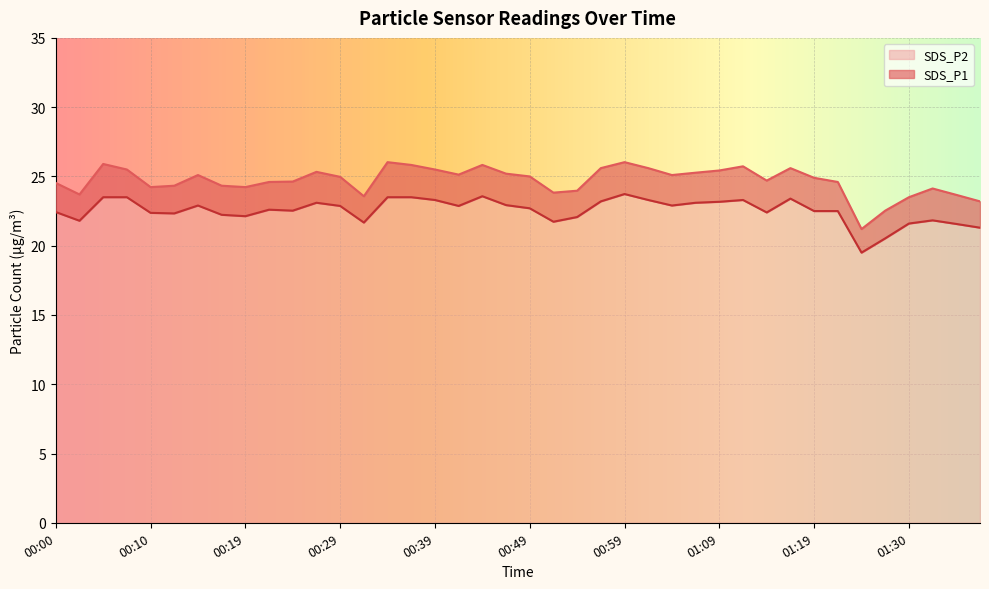

What position from the right is 01:11?

11